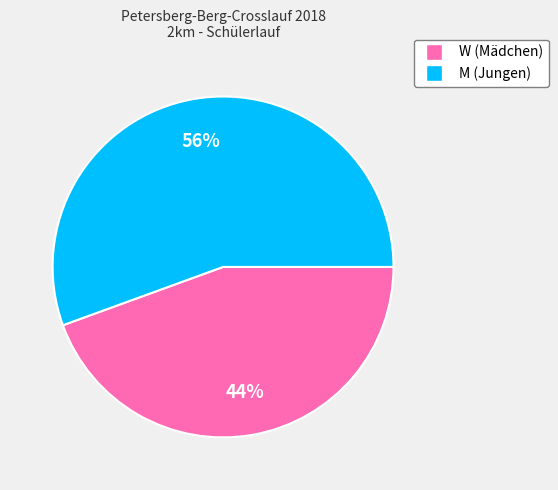

To the nearest percent, what is the average slice percentage?

50%